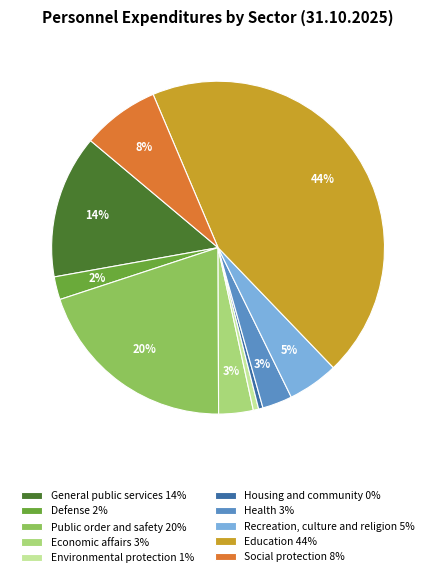

To the nearest percent, what portion does Recreation, culture and religion 5% represent?

5%